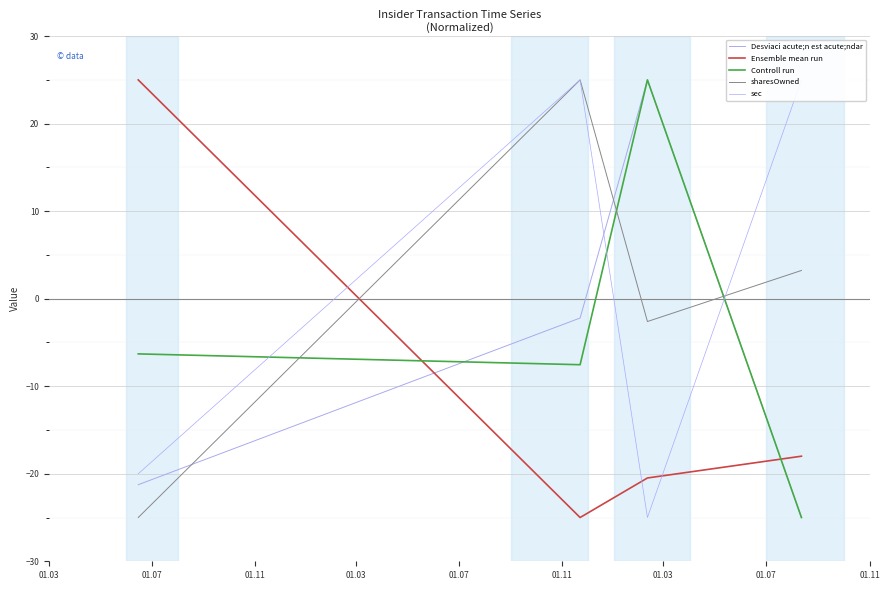

How many values in the Ensemble mean run series exceed -17?

1